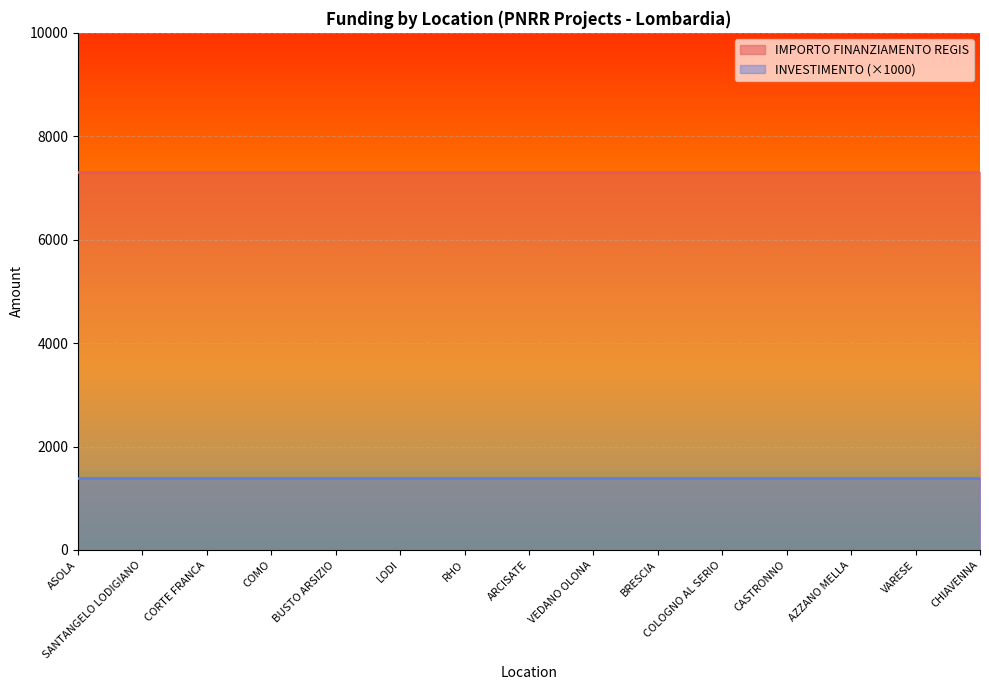

What is the spread (max minus min) of values at COLOGNO AL SERIO?

5901